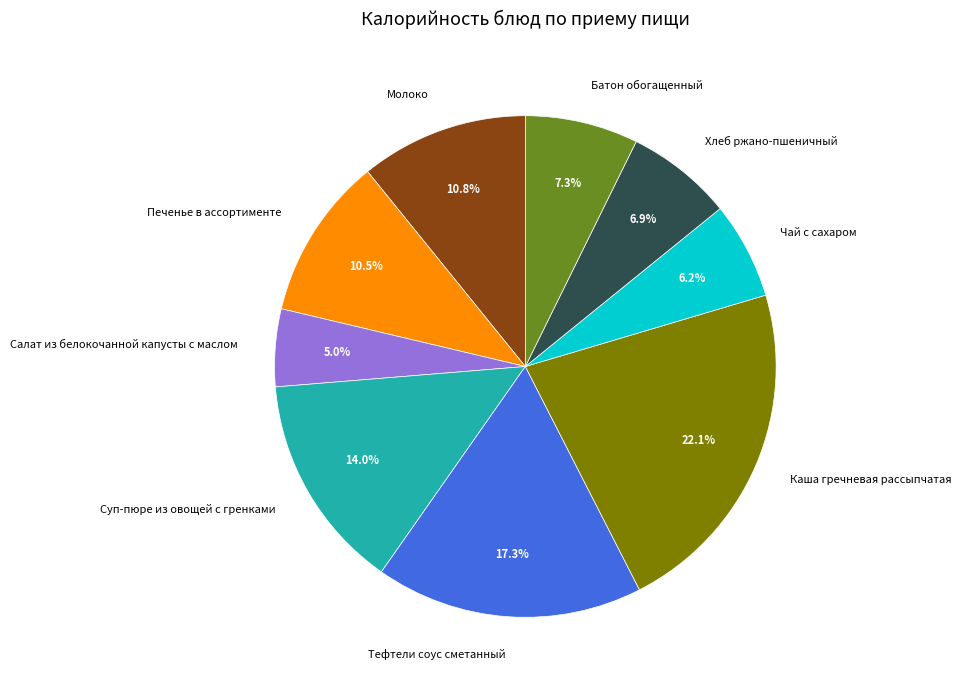

The Батон обогащенный slice represents 7% of the pie. True or false?

True